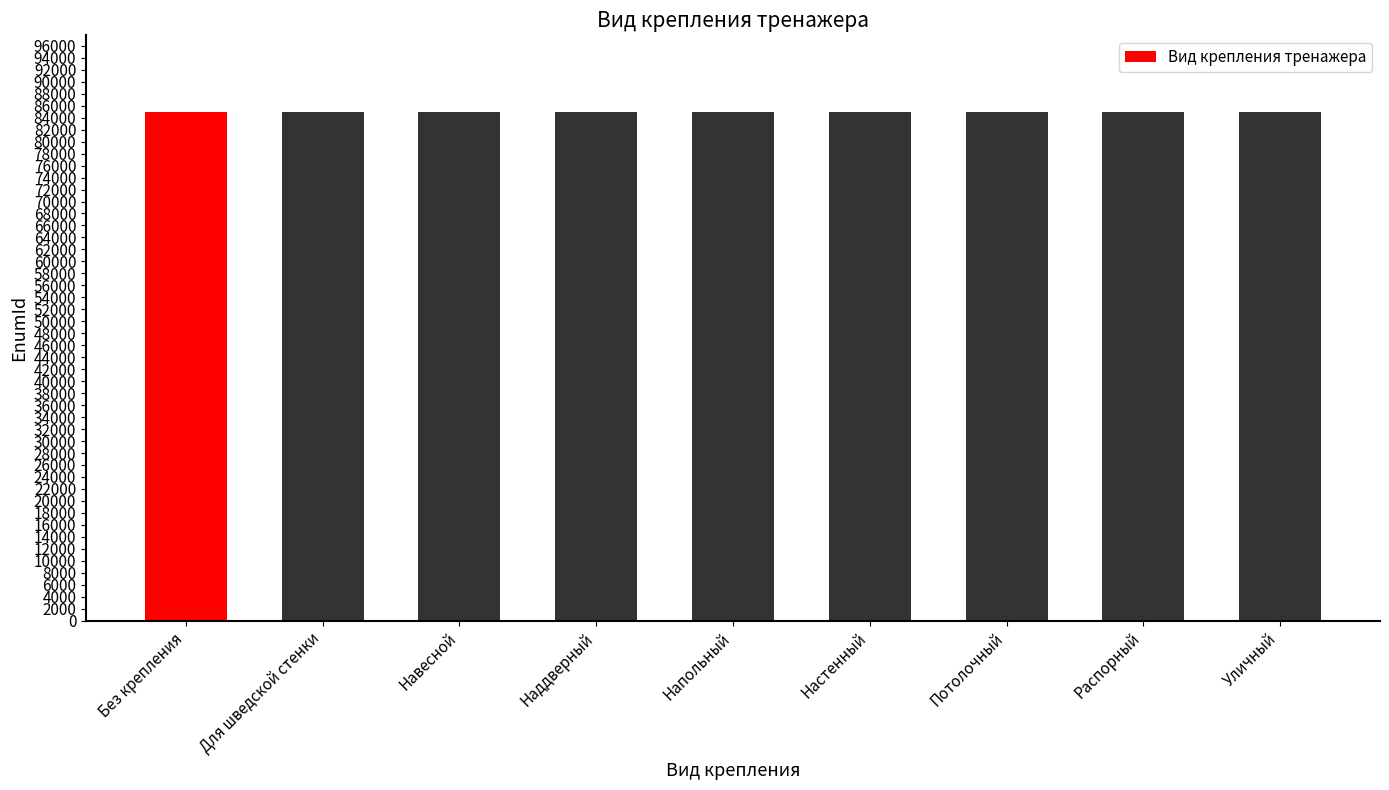

What is the smallest value displayed?

84992